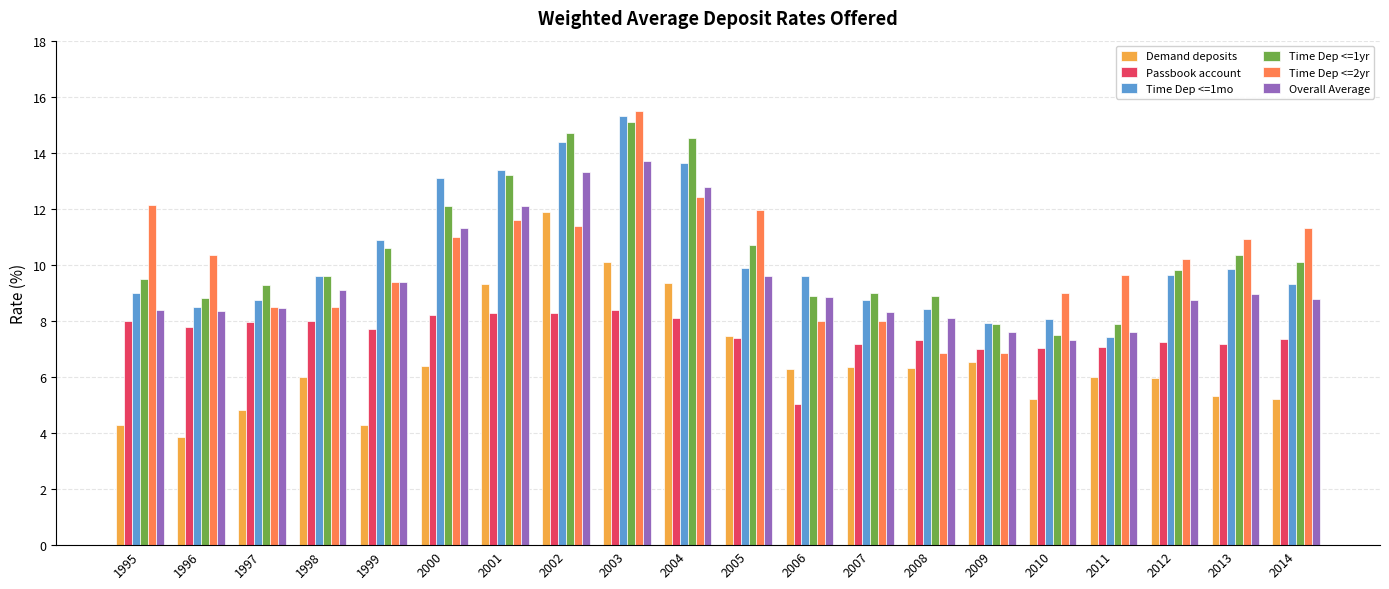

The Demand deposits series shows 6.3 at 2007. True or false?

True